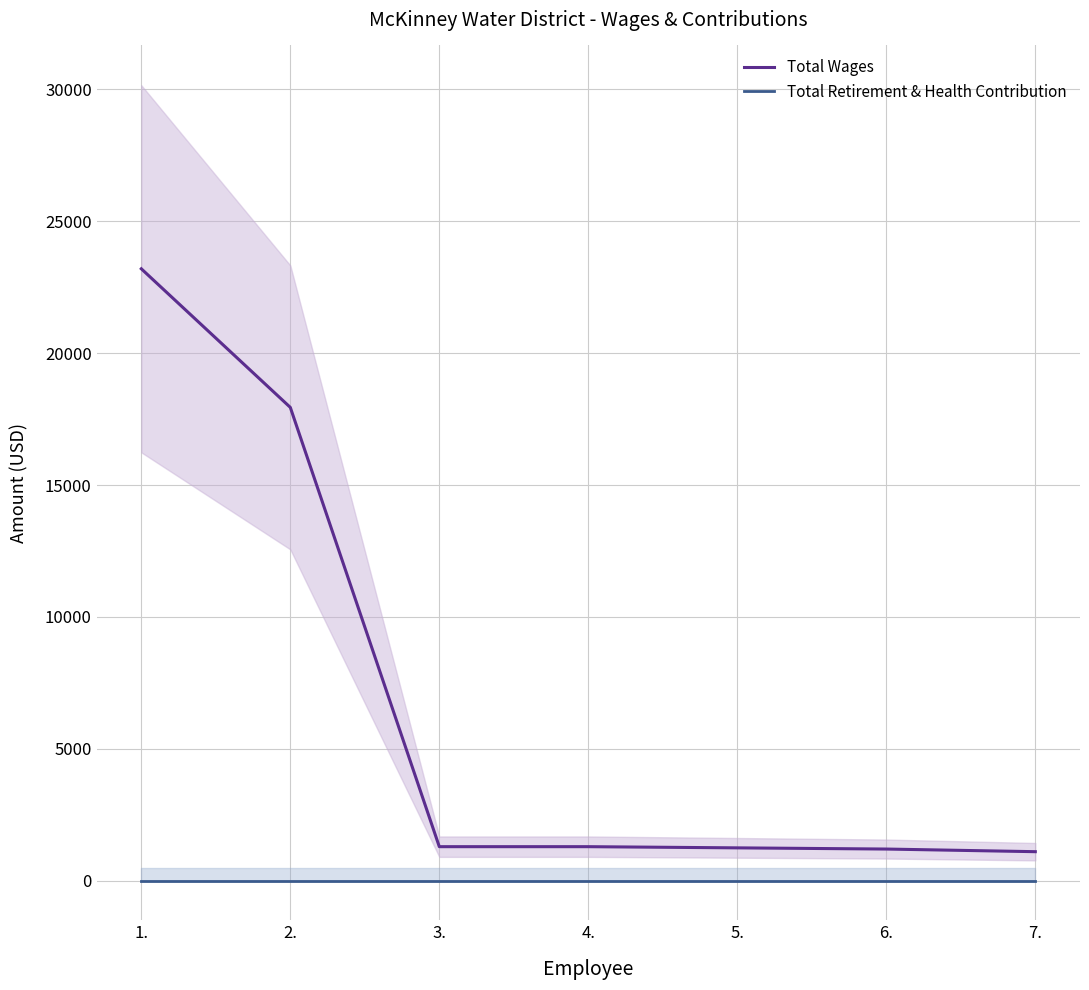

List the series in order of their peak value, lowest first.

Total Retirement & Health Contribution, Total Wages